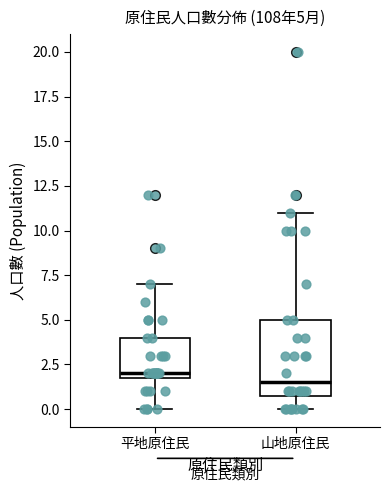

Comparing the boxes themselves (not the whiskers), which one is the tallest?

山地原住民